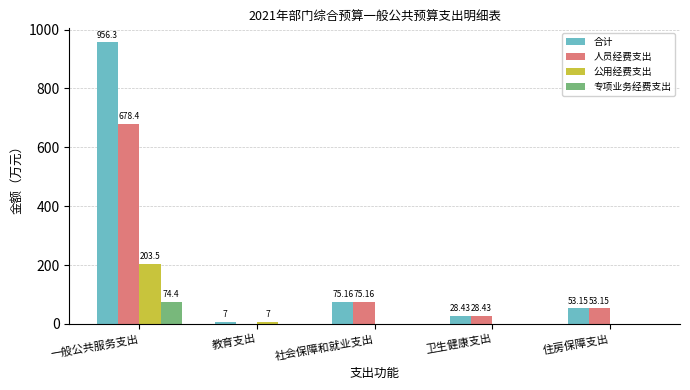

What is the sum of all 专项业务经费支出 values?

74.4